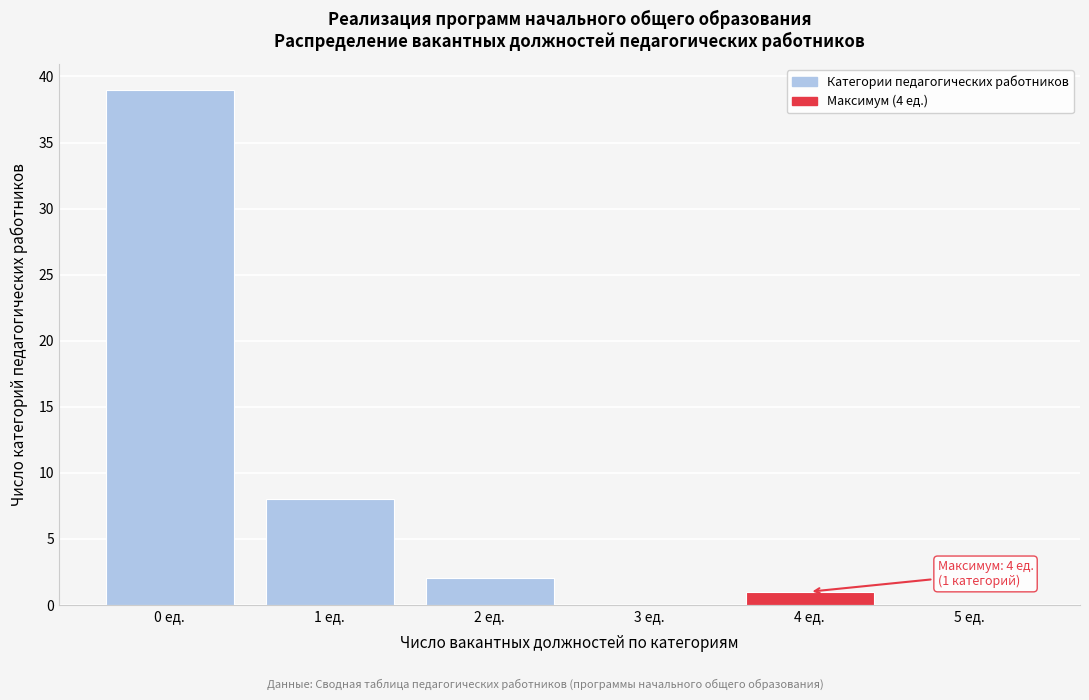

Reading left to right, list all the values displayed in this chart.

0 ед.=39	1 ед.=8	2 ед.=2	3 ед.=0	4 ед.=1	5 ед.=0